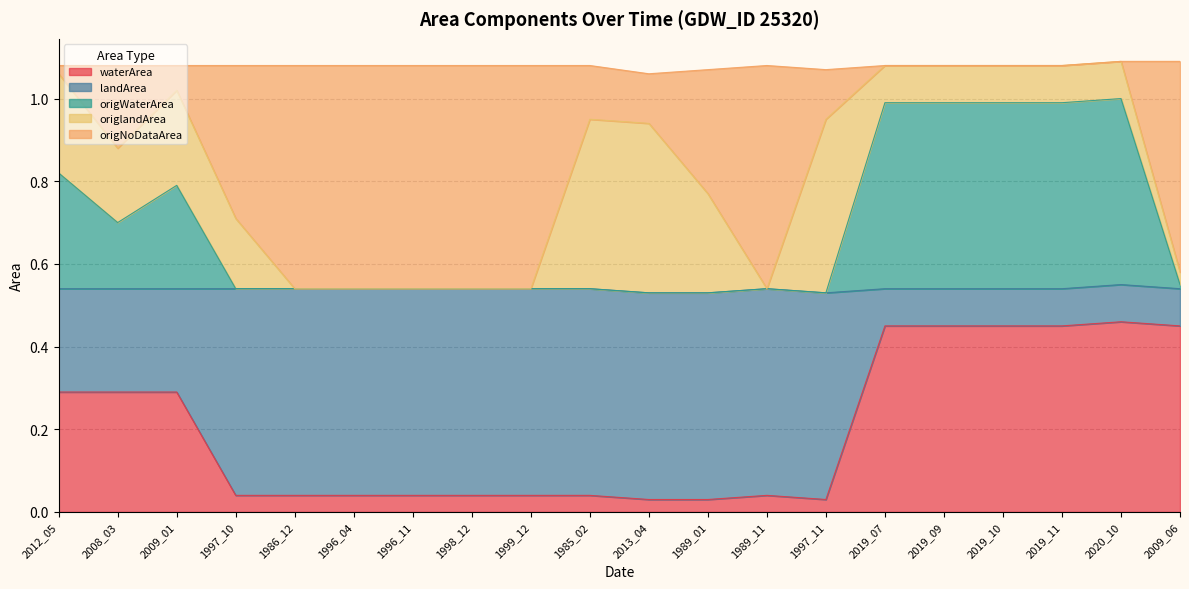

Which series changed the most between 1997_10 and 1997_11?

origNoDataArea